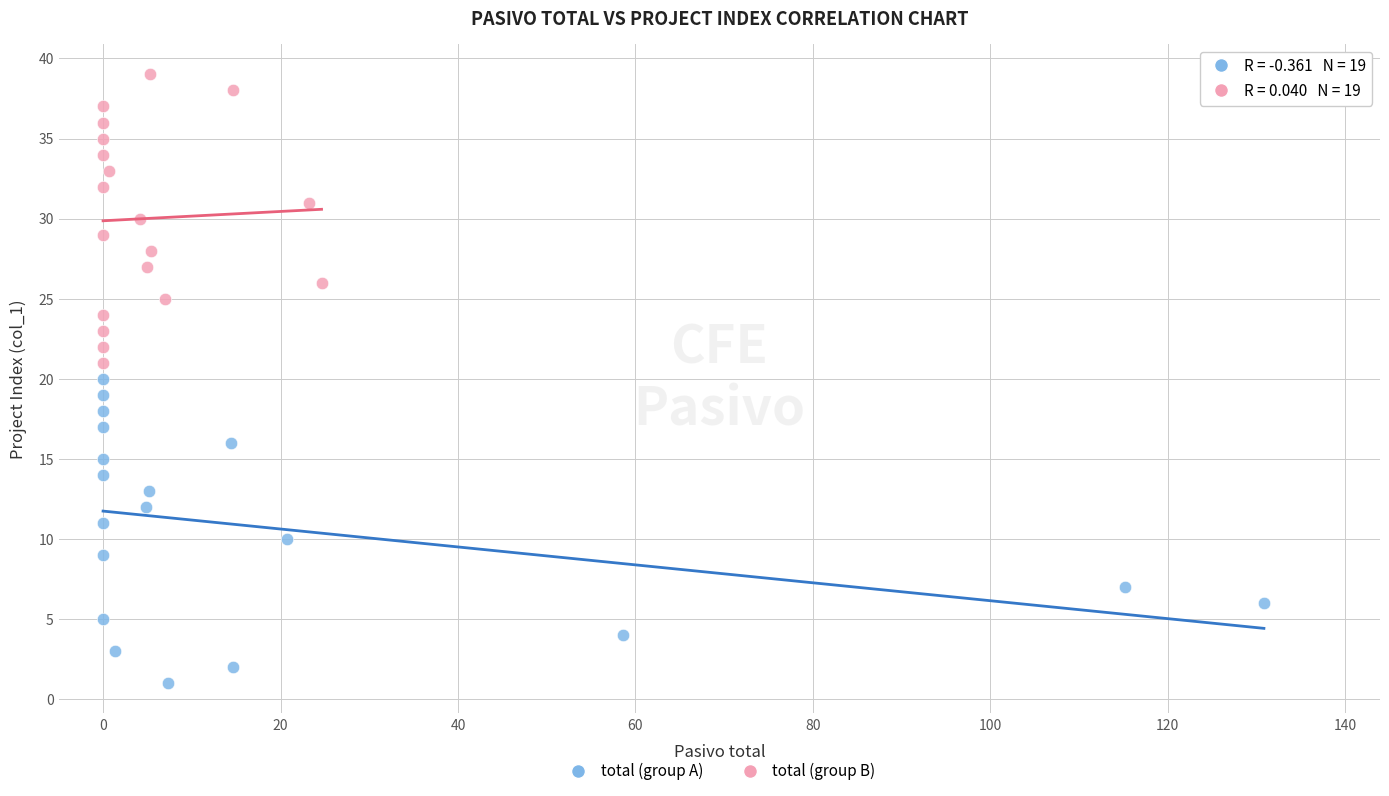

Which series contains the highest Y value?

total (group B)